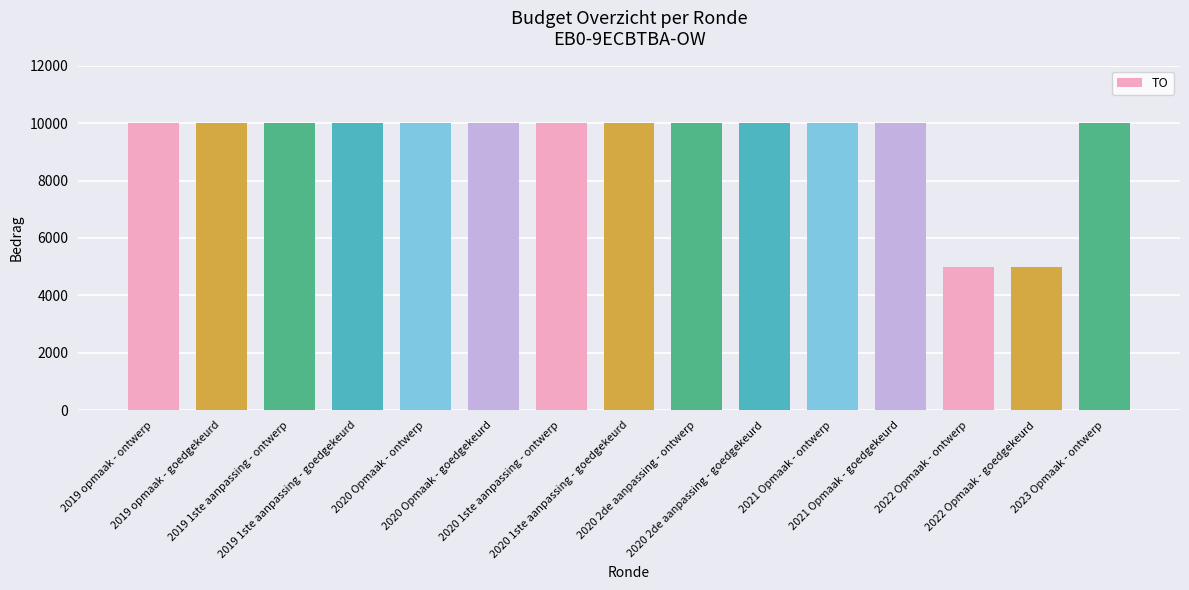

What is the difference between the maximum and minimum values?

5000